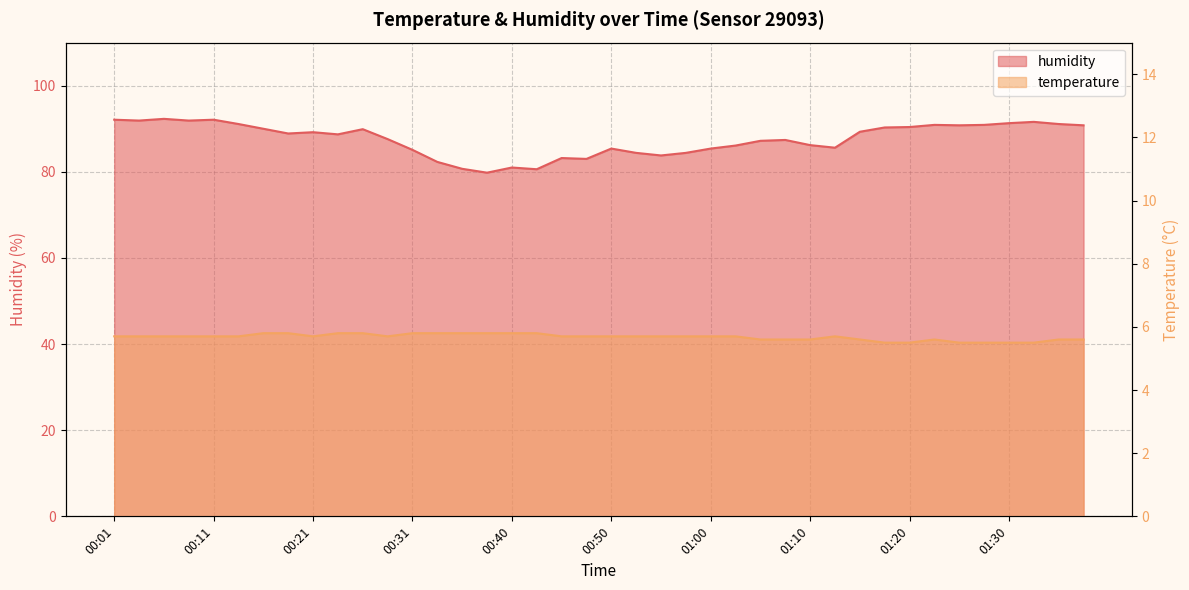

What is the difference between the humidity values at 00:16 and 00:28?

2.4